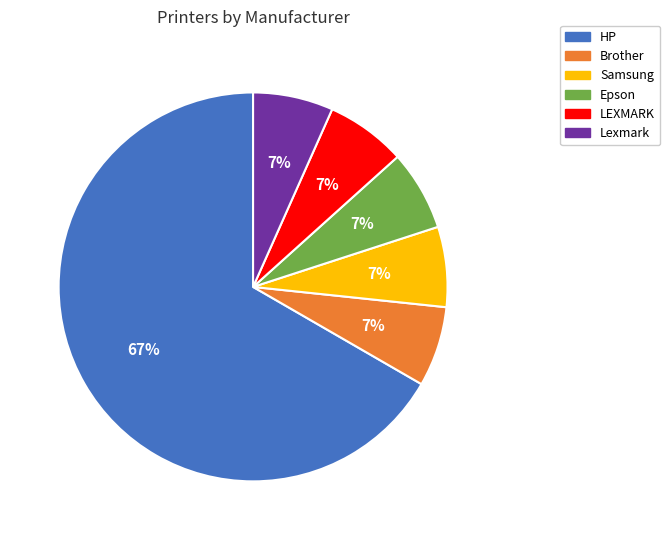

Does HP account for over 50% of the chart?

Yes